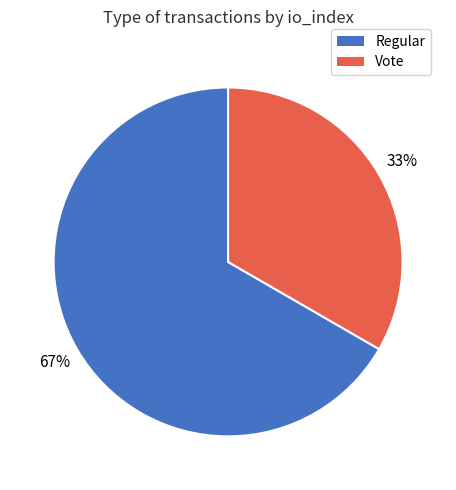

Is it true that Regular is 77% of the pie?

False